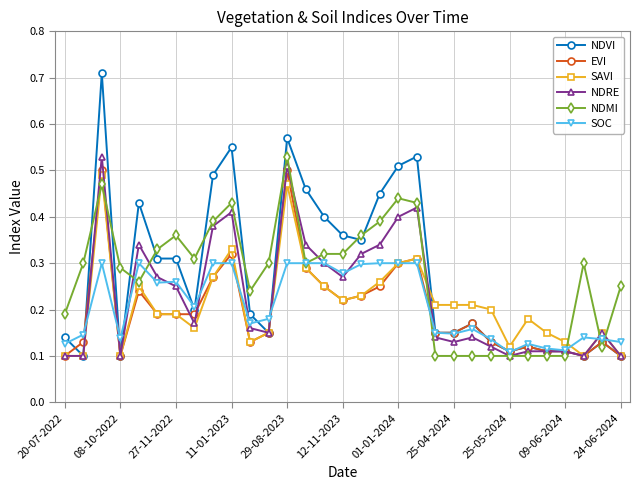

Which series has the largest range (max minus min)?

NDVI